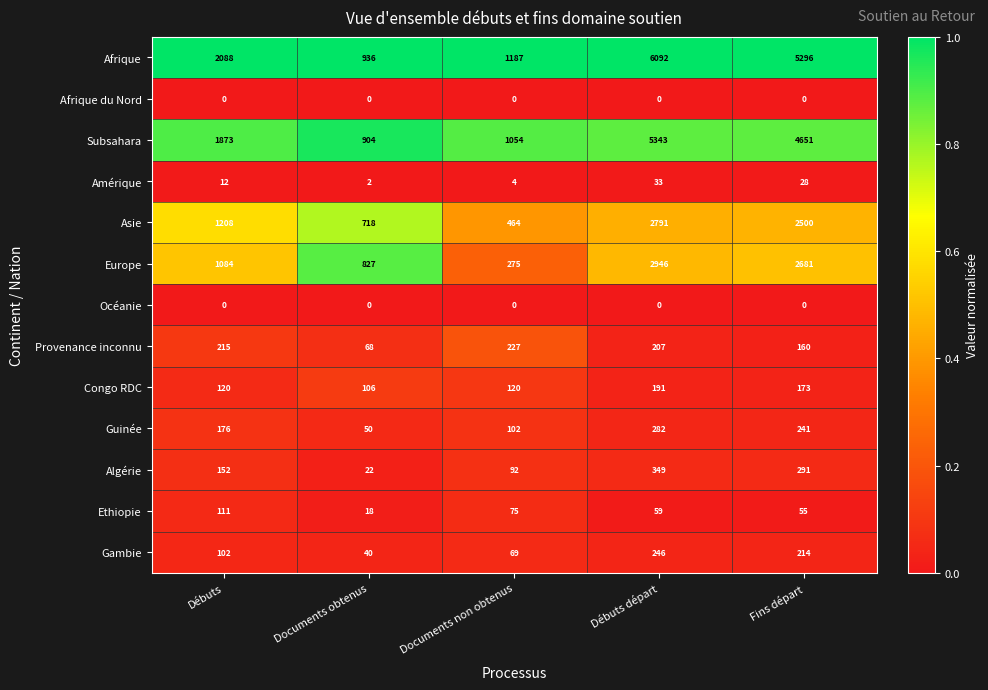

Rank the categories by Algérie value from lowest to highest.

Documents obtenus, Documents non obtenus, Débuts, Fins départ, Débuts départ